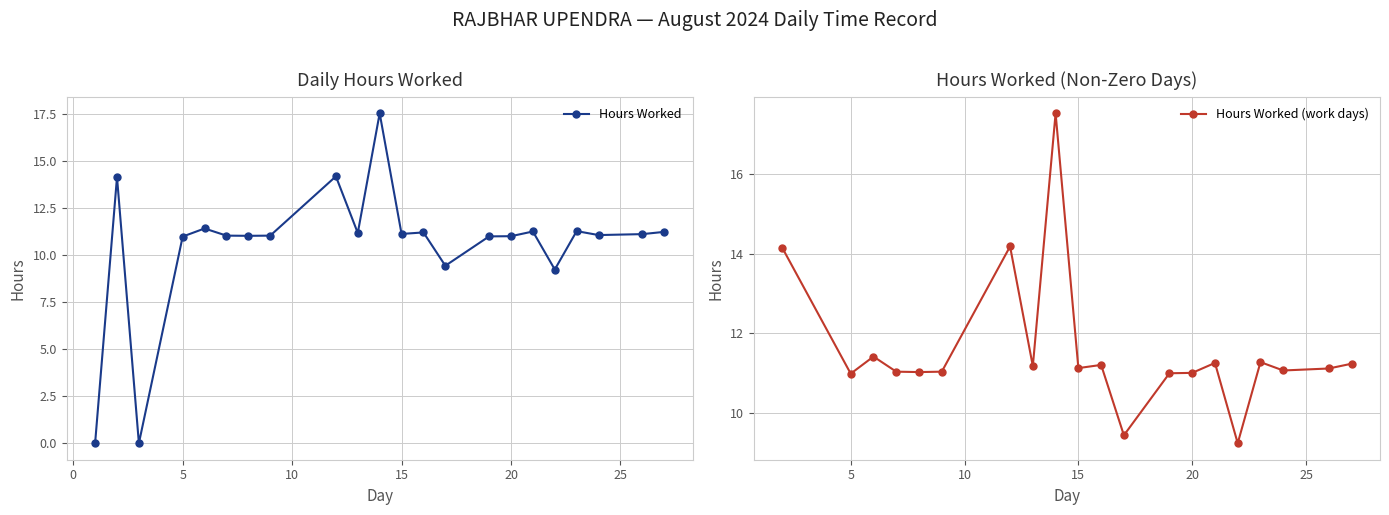

Between 20 and 22, which is larger?

20